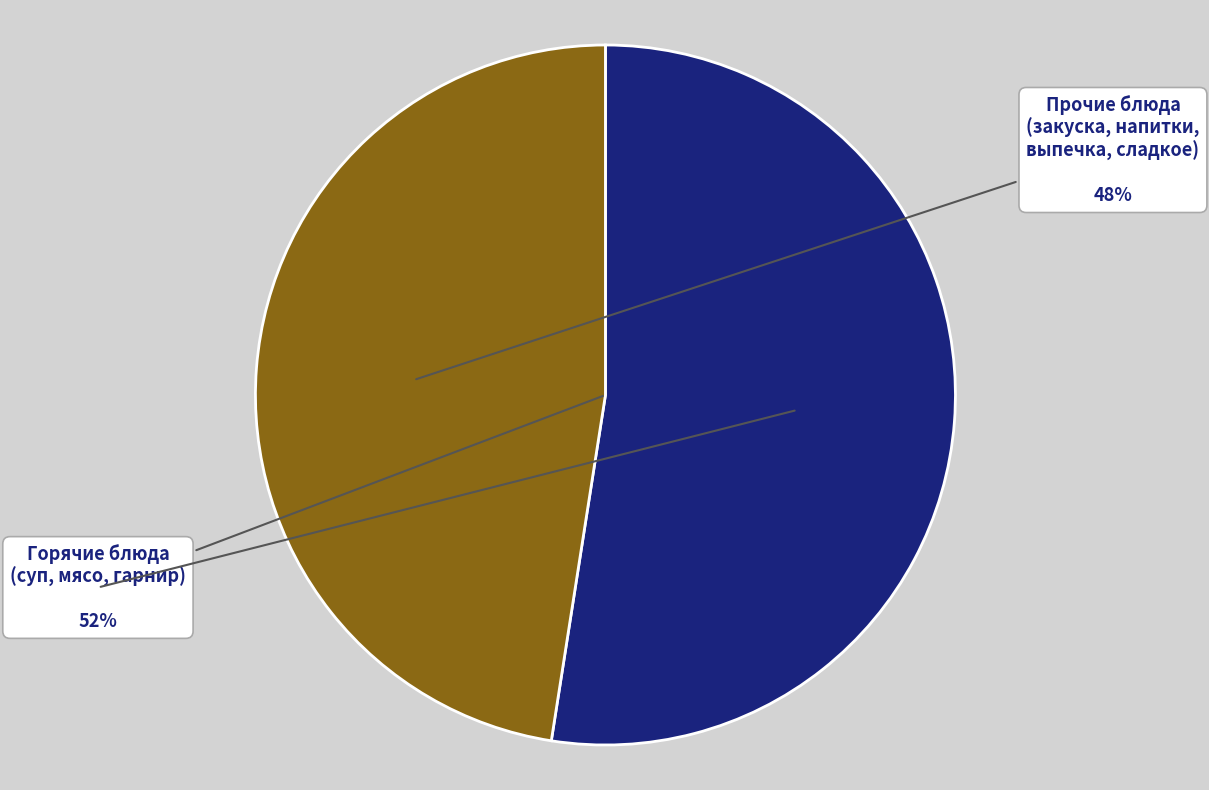

Is there any slice that represents more than half of the pie?

Yes